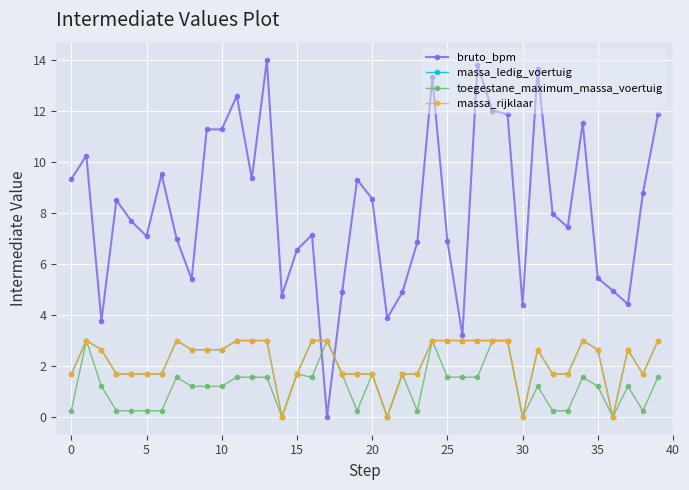

How many massa_ledig_voertuig values are between 1 and 2?

14